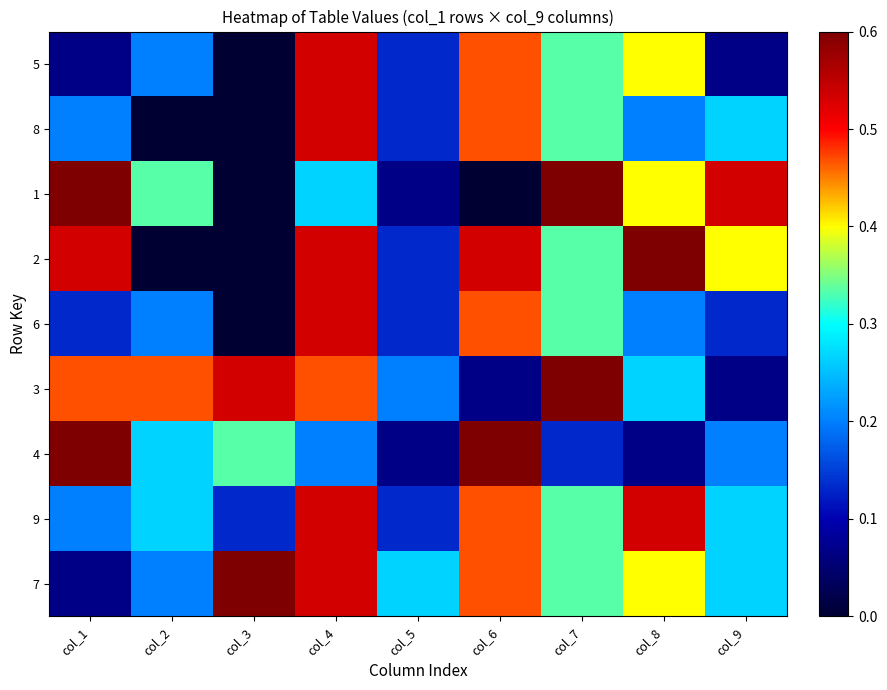

Reading right to left, what are all the values shown in this chart?

5: col_9=1	col_8=6	col_7=5	col_6=7	col_5=2	col_4=8	col_3=0	col_2=3	col_1=1
8: col_9=4	col_8=3	col_7=5	col_6=7	col_5=2	col_4=8	col_3=0	col_2=0	col_1=3
1: col_9=8	col_8=6	col_7=9	col_6=0	col_5=1	col_4=4	col_3=0	col_2=5	col_1=9
2: col_9=6	col_8=9	col_7=5	col_6=8	col_5=2	col_4=8	col_3=0	col_2=0	col_1=8
6: col_9=2	col_8=3	col_7=5	col_6=7	col_5=2	col_4=8	col_3=0	col_2=3	col_1=2
3: col_9=1	col_8=4	col_7=9	col_6=1	col_5=3	col_4=7	col_3=8	col_2=7	col_1=7
4: col_9=3	col_8=1	col_7=2	col_6=9	col_5=1	col_4=3	col_3=5	col_2=4	col_1=9
9: col_9=4	col_8=8	col_7=5	col_6=7	col_5=2	col_4=8	col_3=2	col_2=4	col_1=3
7: col_9=4	col_8=6	col_7=5	col_6=7	col_5=4	col_4=8	col_3=9	col_2=3	col_1=1